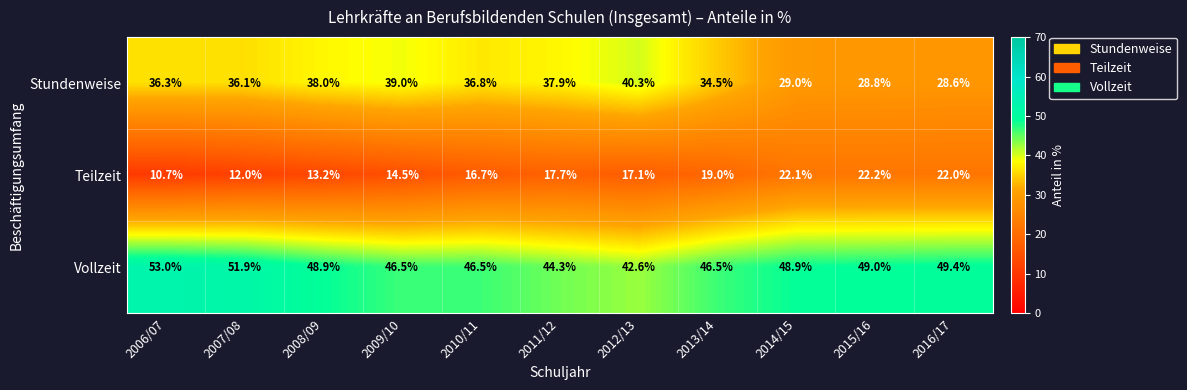

Where does the Vollzeit series first go above 48?

2006/07